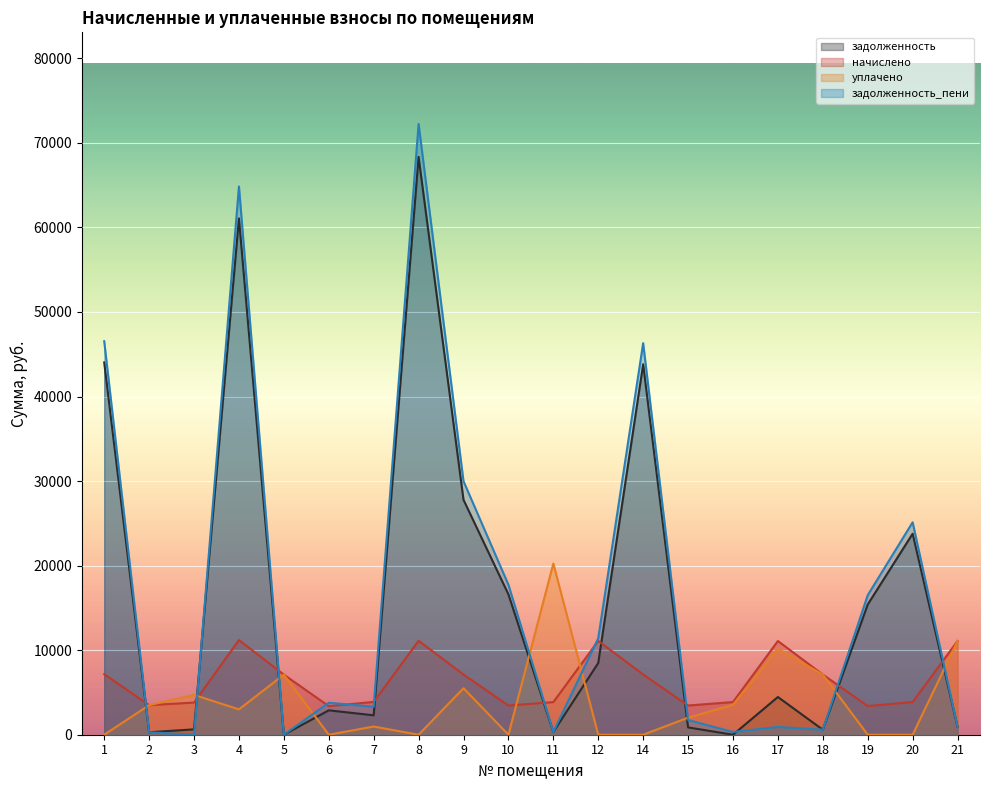

Reading right to left, extract all data points from this chart.

задолженность: 923.8	23772.1	15405.3	592.9	4460.4	0.0	864.7	43816.2	8487.1	321.4	16601.5	27780.1	68344.9	2294.5	2885.6	0.0	61063.8	634.5	291.3	44032.5
начислено: 11085.4	3865.0	3390.6	7115.0	11085.4	3865.0	3452.2	7123.8	11094.2	3856.2	3452.2	7115.0	11111.8	3882.5	3381.8	7106.3	11199.6	3803.5	3496.1	7159.0
уплачено: 11085.4	0.0	0.0	7115.0	10161.6	3542.9	2013.8	0.0	0.0	20245.0	0.0	5500.0	0.0	970.6	0.0	7106.3	3000.0	4708.9	3496.1	0.0
задолженность_пени: 923.8	25126.1	16505.4	592.9	923.8	322.1	1741.7	46311.7	11415.9	321.4	17742.0	29981.8	72237.5	3306.6	3784.0	0.0	64840.8	0.0	291.3	46540.4